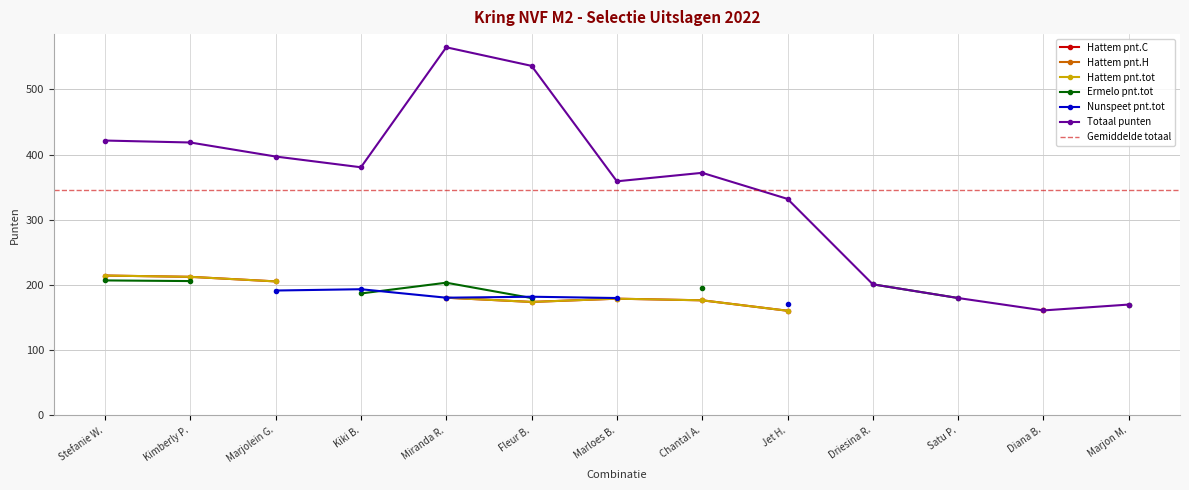

At how many categories does at least one series exceed 104?

13